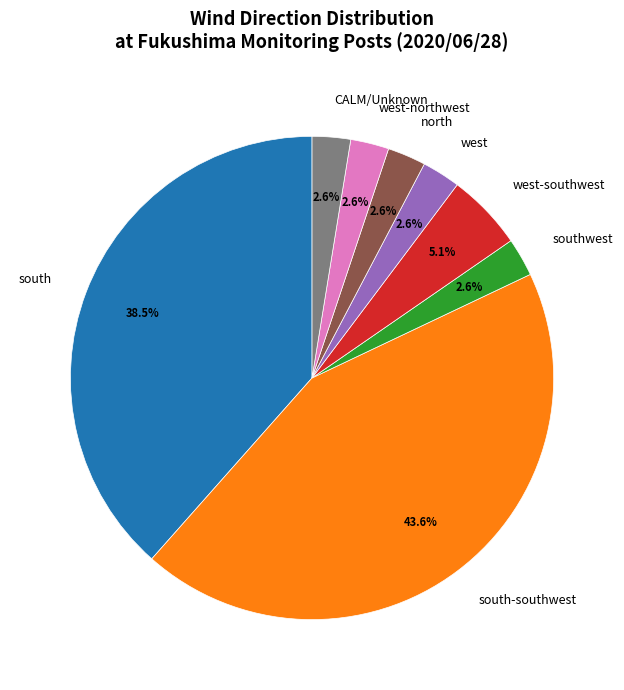

Which category has the biggest portion of the pie?

south-southwest